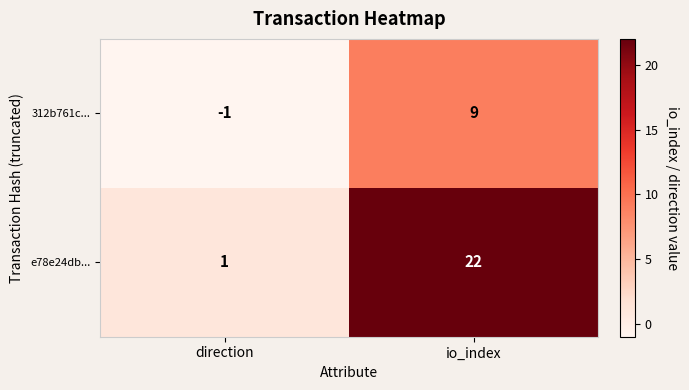

The e78e24db... series shows 1 at direction. True or false?

True